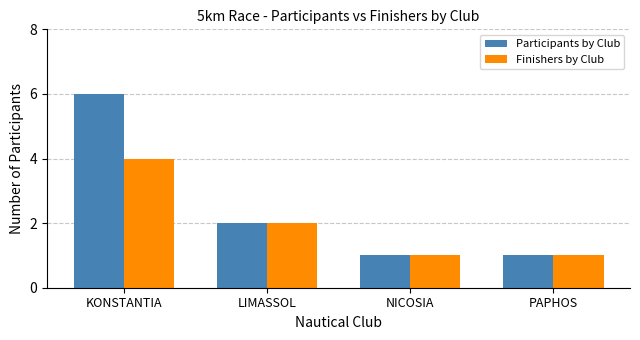

At KONSTANTIA, list the series in order from smallest to largest.

Finishers by Club, Participants by Club